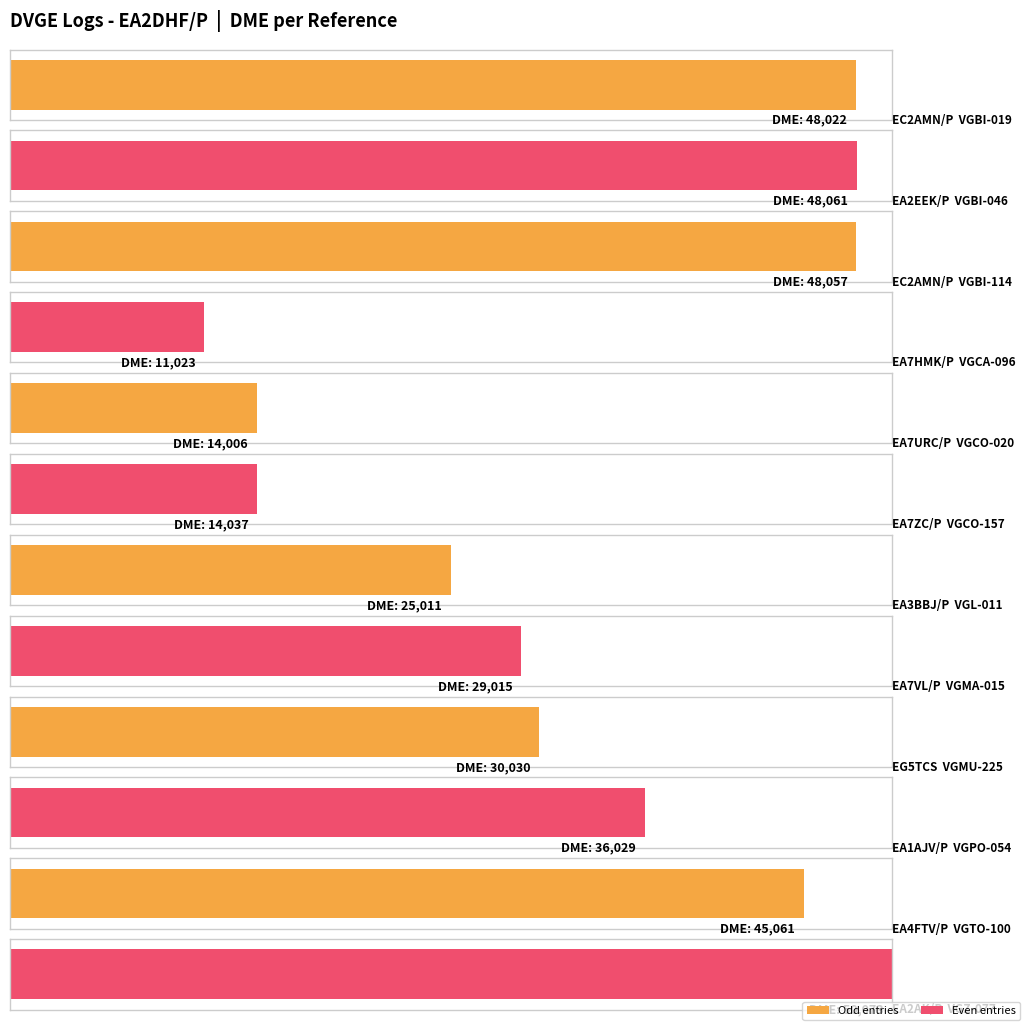

Where is the data nearest to the value 30548?

EG5TCS
VGMU-225